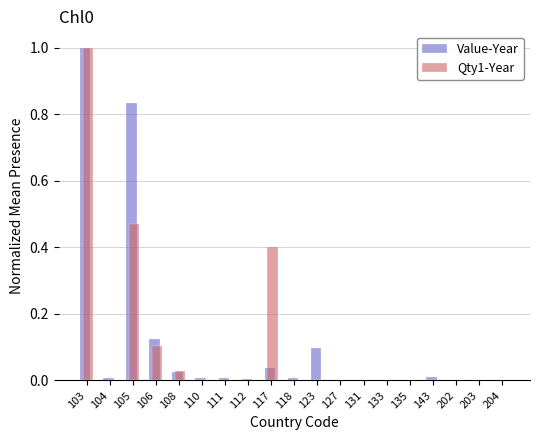

What is the greatest value displayed?

1.0